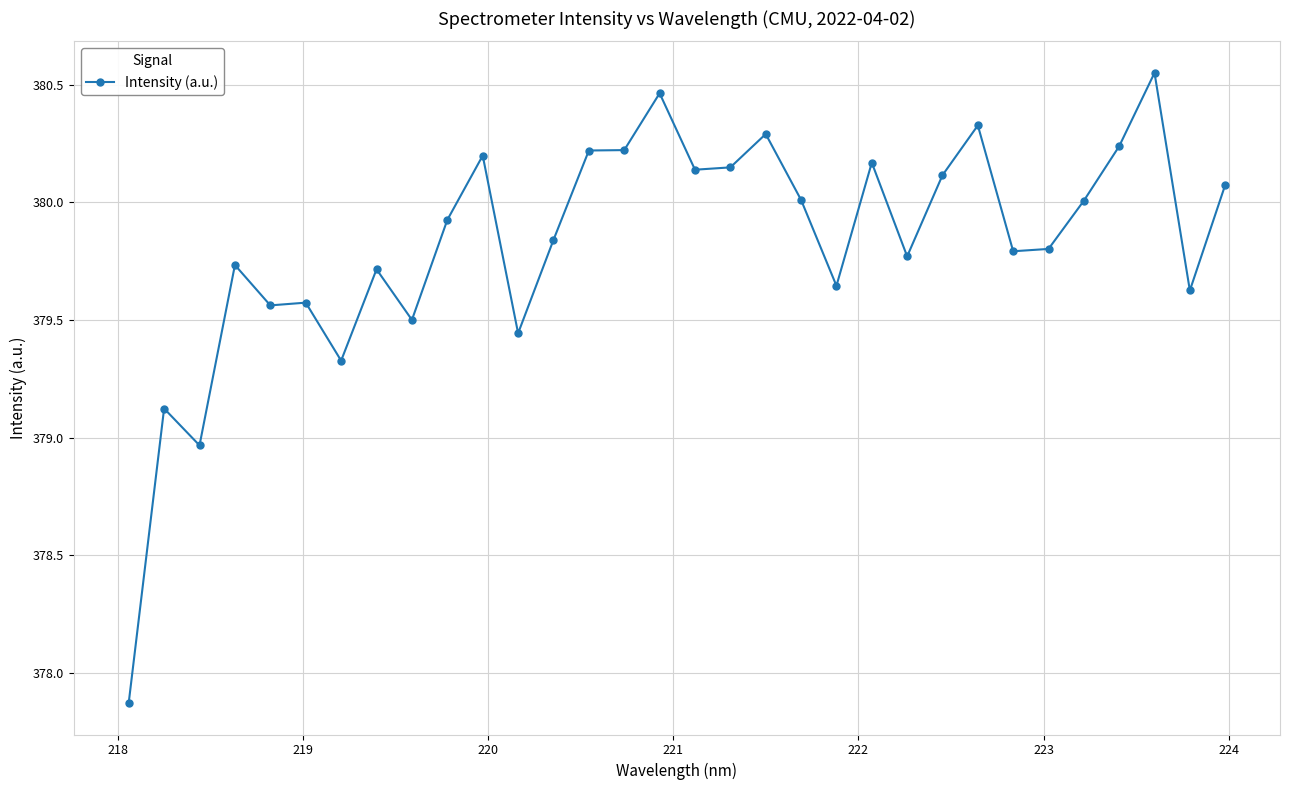

What is the sum of all values?

12154.4